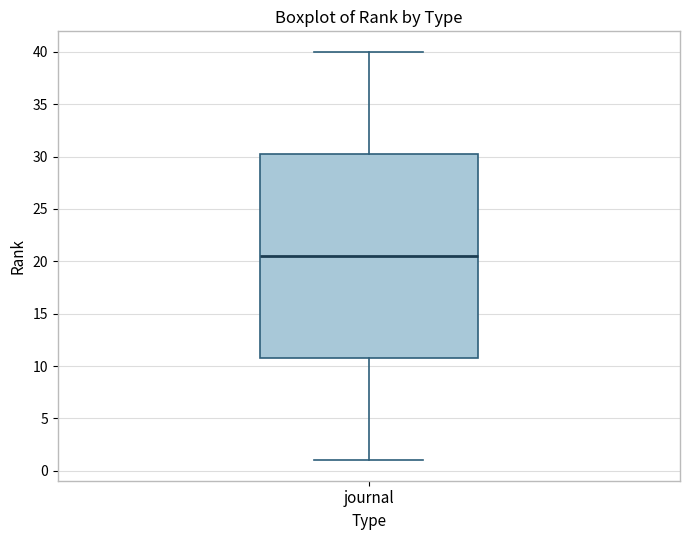

Transcribe this box plot: give where the median line is, the range the box spans, and where the two whiskers end, as read against the y-axis. The values are not printed on the chart, so give them approximately, as read against the axis.

median 20.5, box 11.0 to 30.5, whiskers 1.0 to 40.0